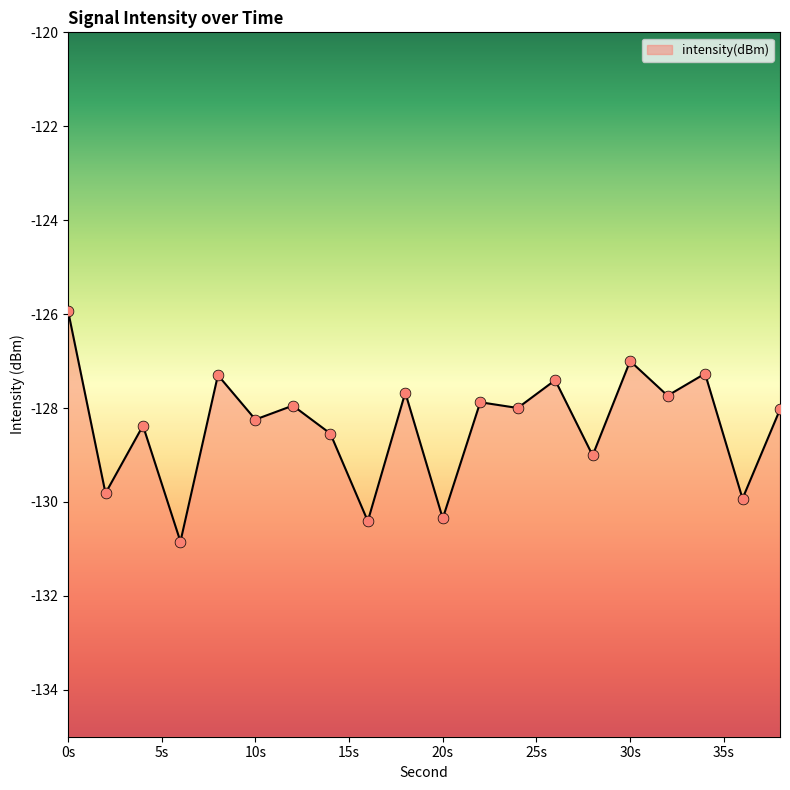

What is the change in value from 14 to 26?

+1.1